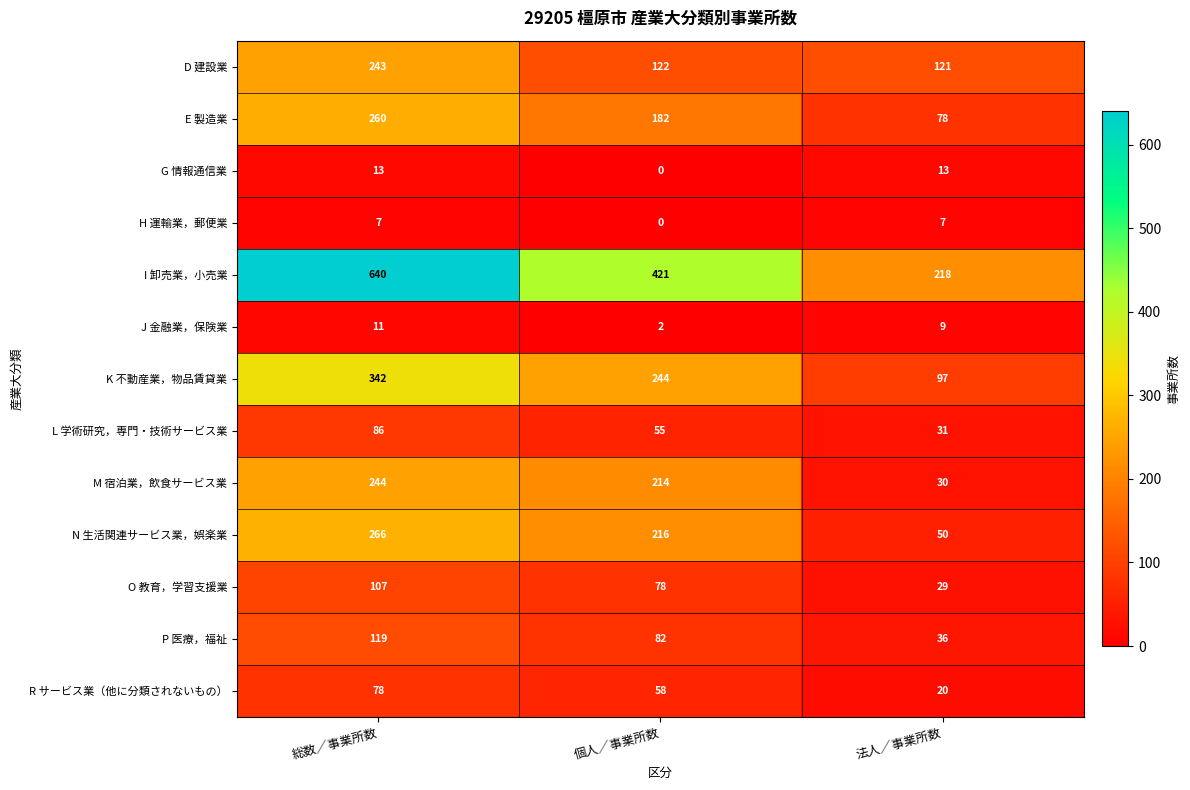

What is the greatest value displayed?

640